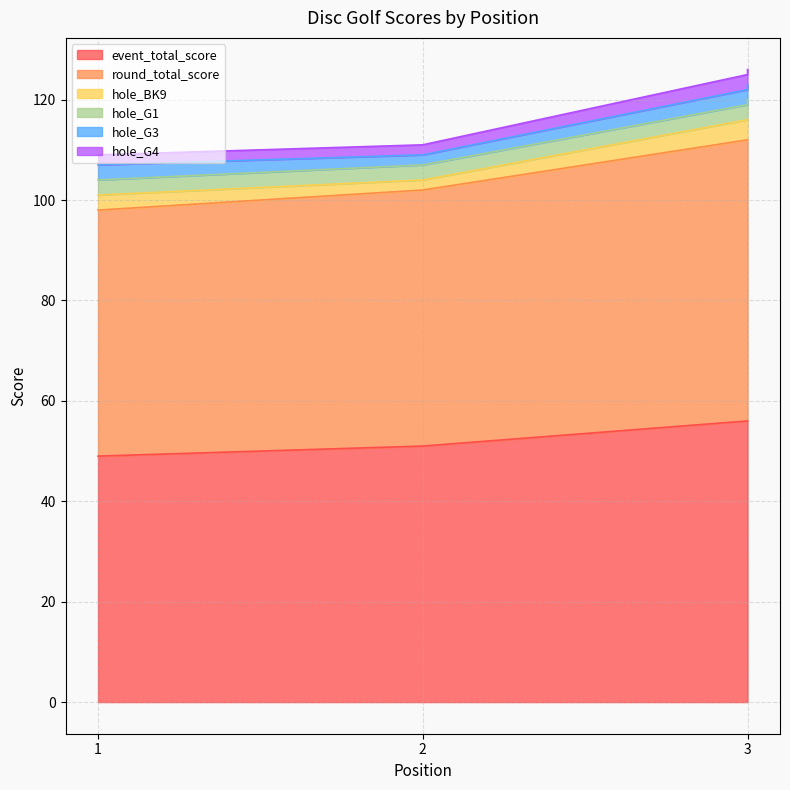

Is it true that event_total_score equals 51 at 2?

True